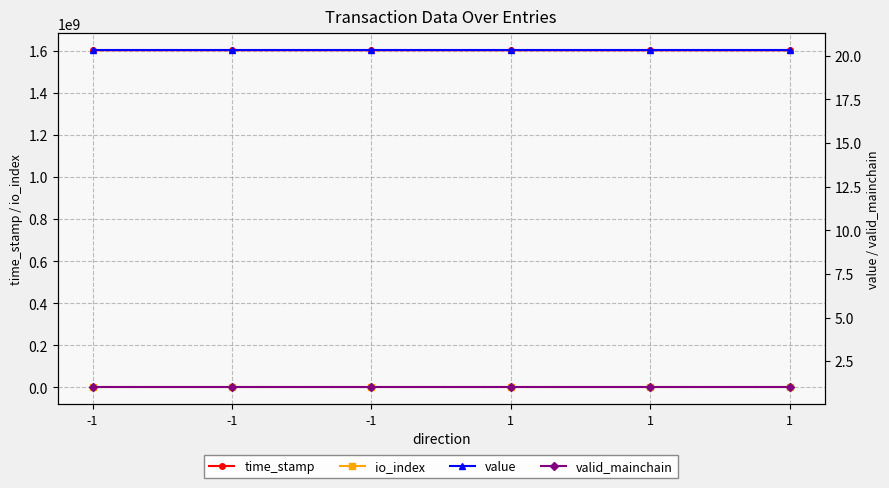

Count the number of categories in the chart.

6